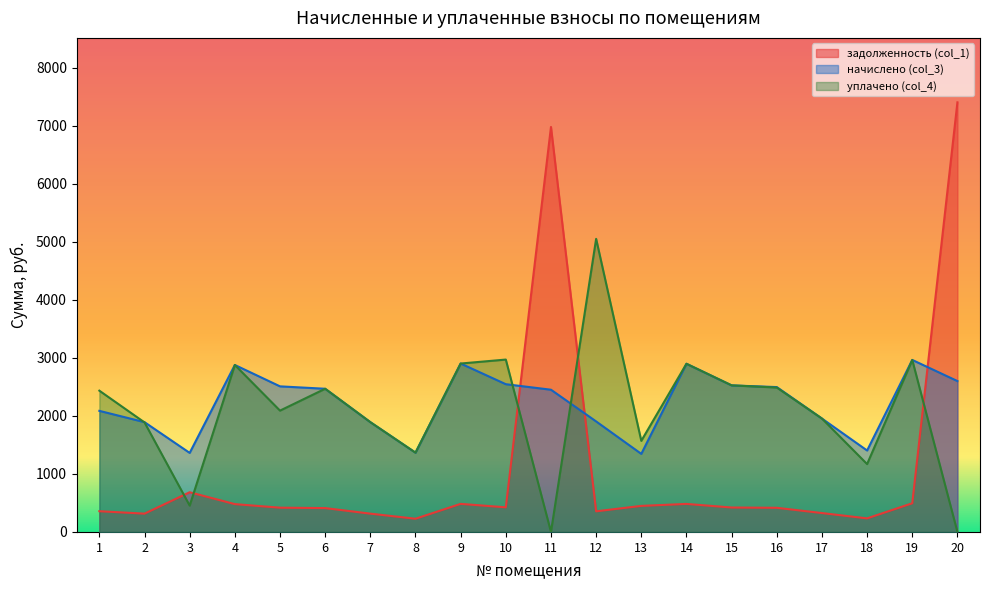

Reading left to right, extract all data points from this chart.

задолженность (col_1): 357.3	315.3	684.1	479.6	418.1	411.2	315.3	227.7	483.7	424.4	6978.8	355.6	449.0	483.0	421.1	416.1	325.7	233.9	494.0	7403.2
начислено (col_3): 2086.6	1892.0	1362.1	2877.3	2508.8	2467.4	1892.0	1366.2	2902.1	2546.1	2450.9	1904.4	1345.5	2898.0	2525.4	2496.4	1954.1	1403.5	2964.2	2599.9
уплачено (col_4): 2434.3	1887.2	454.0	2877.3	2090.7	2467.4	1892.0	1366.2	2902.1	2970.4	0.0	5050.8	1569.8	2898.0	2526.0	2488.6	1954.1	1169.5	2964.2	0.0